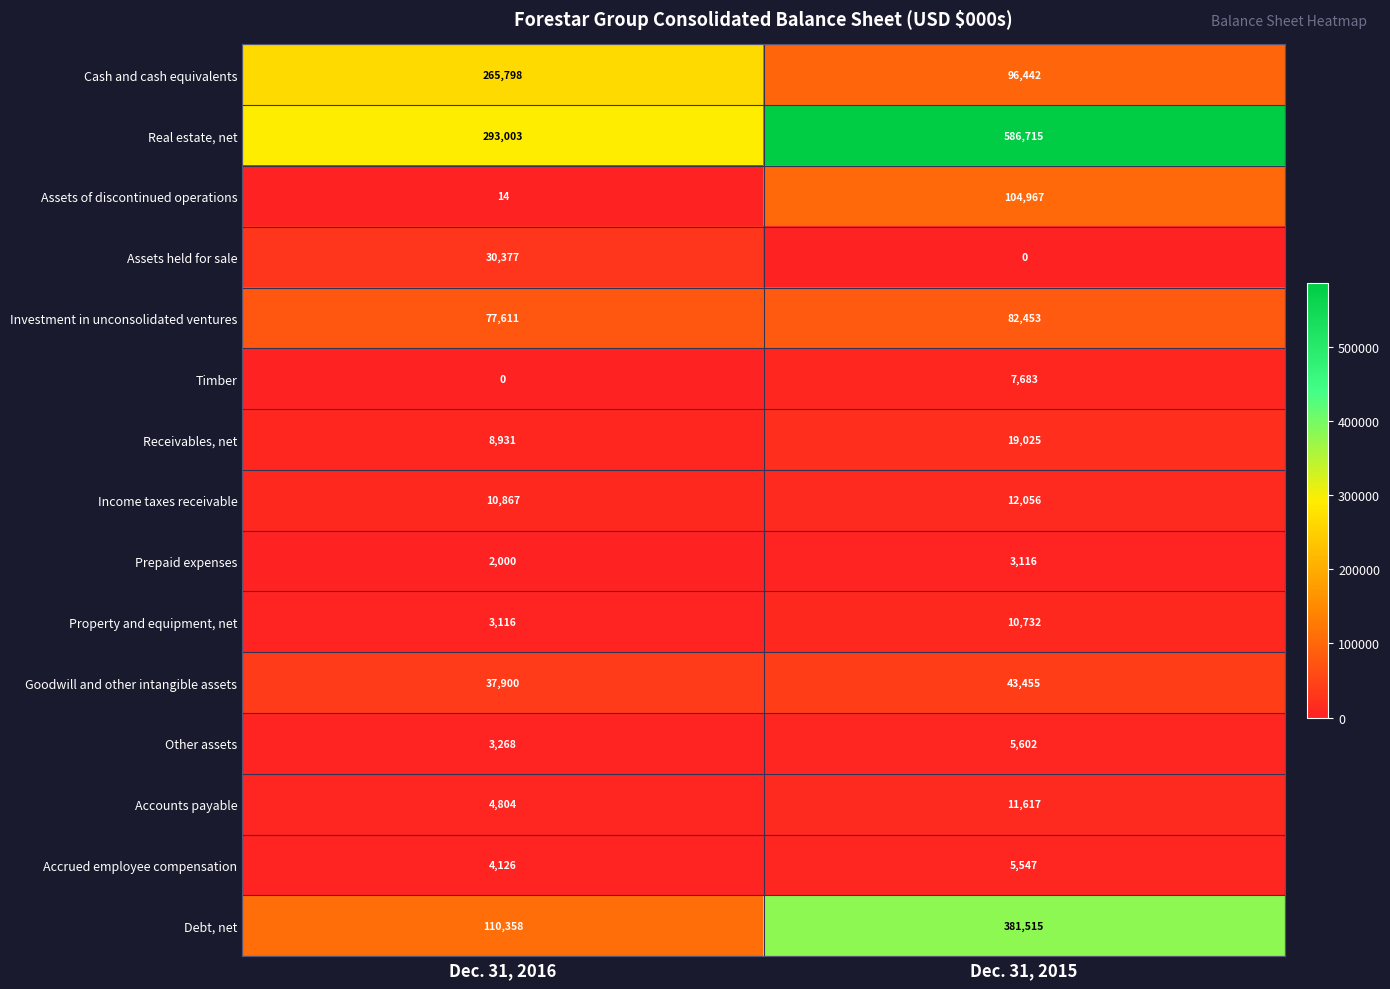

What is the difference between the maximum and minimum values in the Real estate, net series?

293712